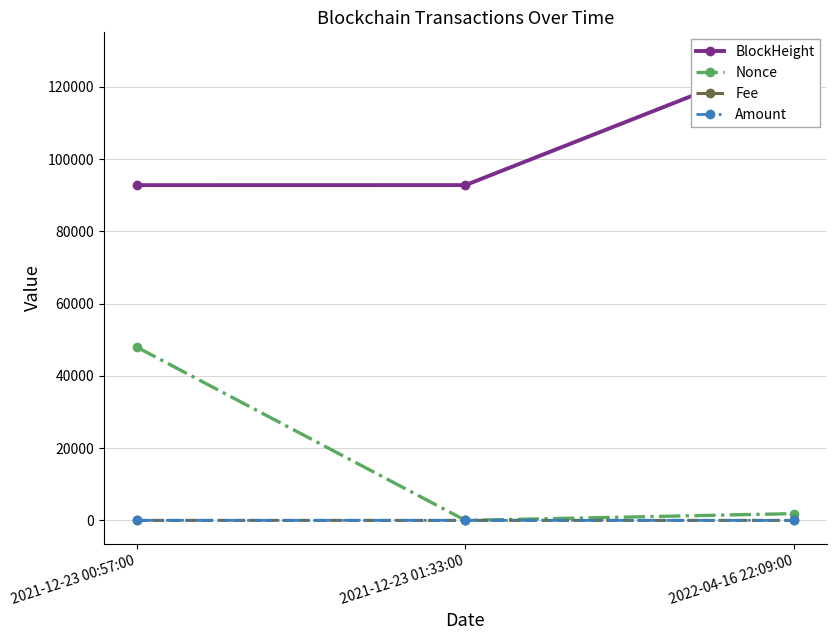

Reading left to right, what are all the values shown in this chart?

BlockHeight: 2021-12-23 00:57:00=92828.0	2021-12-23 01:33:00=92832.0	2022-04-16 22:09:00=128701.0
Nonce: 2021-12-23 00:57:00=48001.0	2021-12-23 01:33:00=0.0	2022-04-16 22:09:00=1873.0
Fee: 2021-12-23 00:57:00=0.0	2021-12-23 01:33:00=0.0	2022-04-16 22:09:00=0.0
Amount: 2021-12-23 00:57:00=11.7	2021-12-23 01:33:00=10.7	2022-04-16 22:09:00=0.0